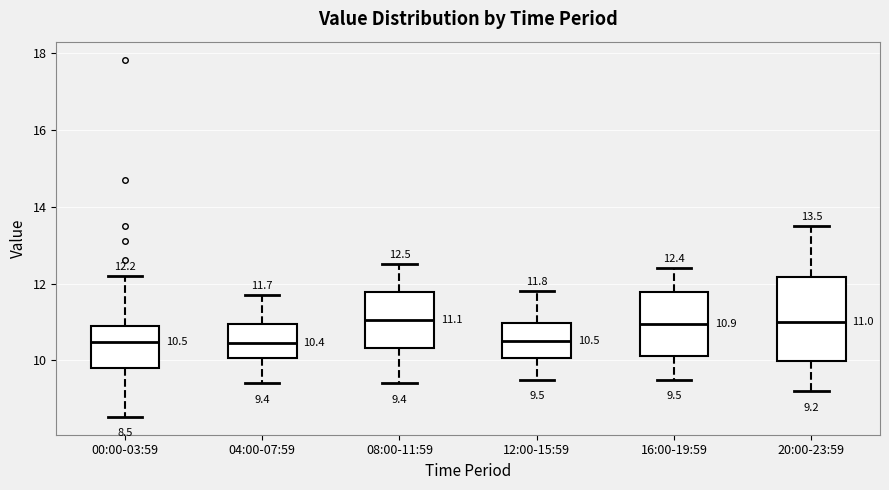

Comparing the boxes themselves (not the whiskers), which one is the tallest?

20:00-23:59